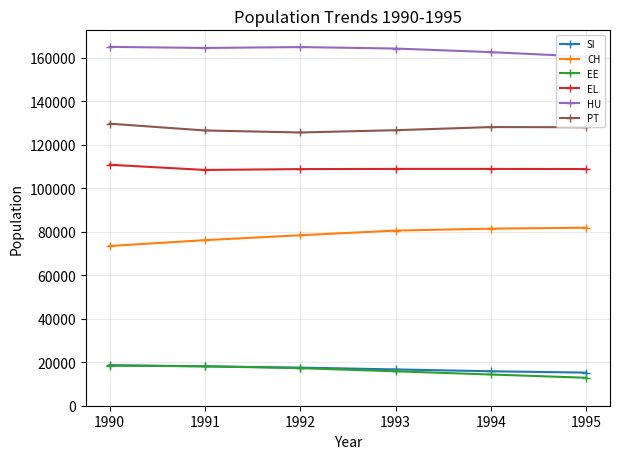

The EL series shows 70860 at 1990. True or false?

False